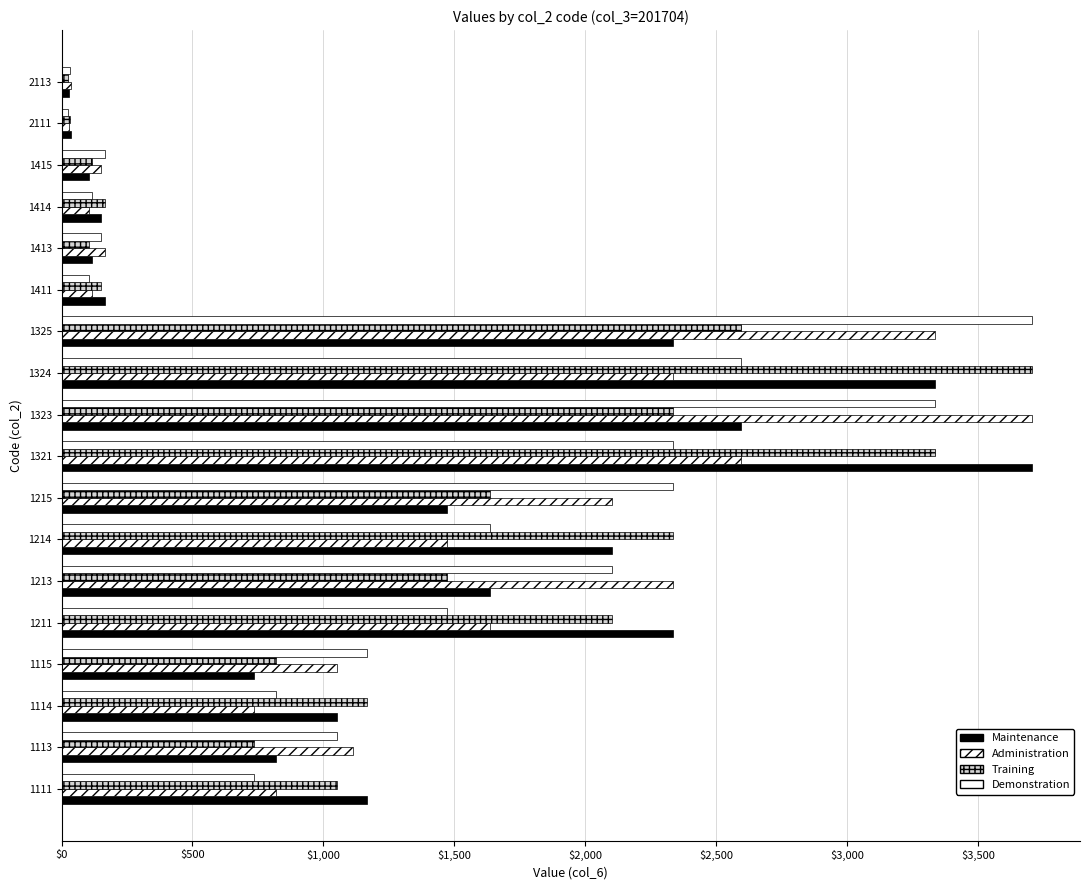

Which series has the largest range (max minus min)?

Training